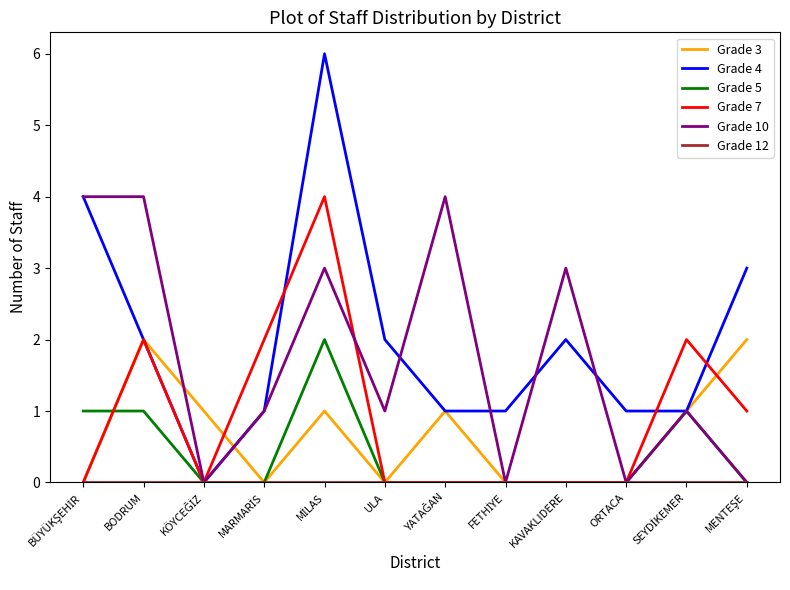

What position from the right is ULA?

7